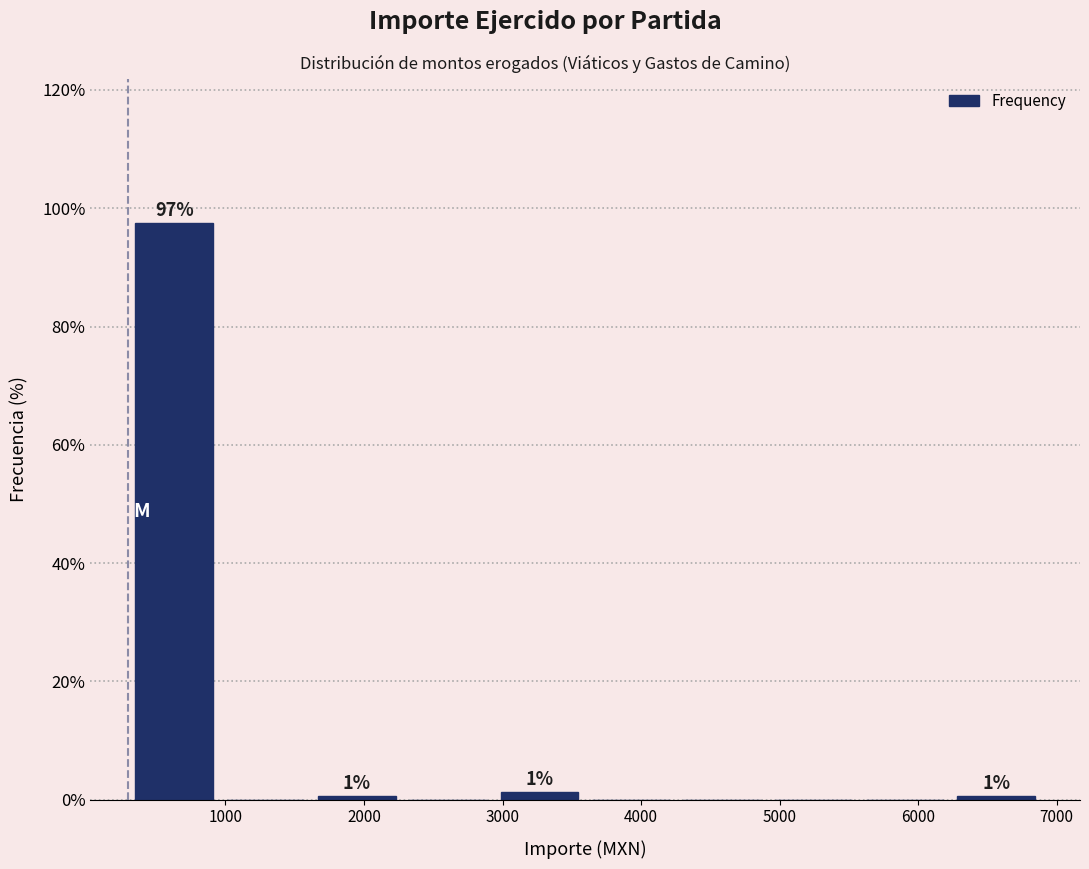

Which range on the x-axis has the tallest bar?

300 to 1000